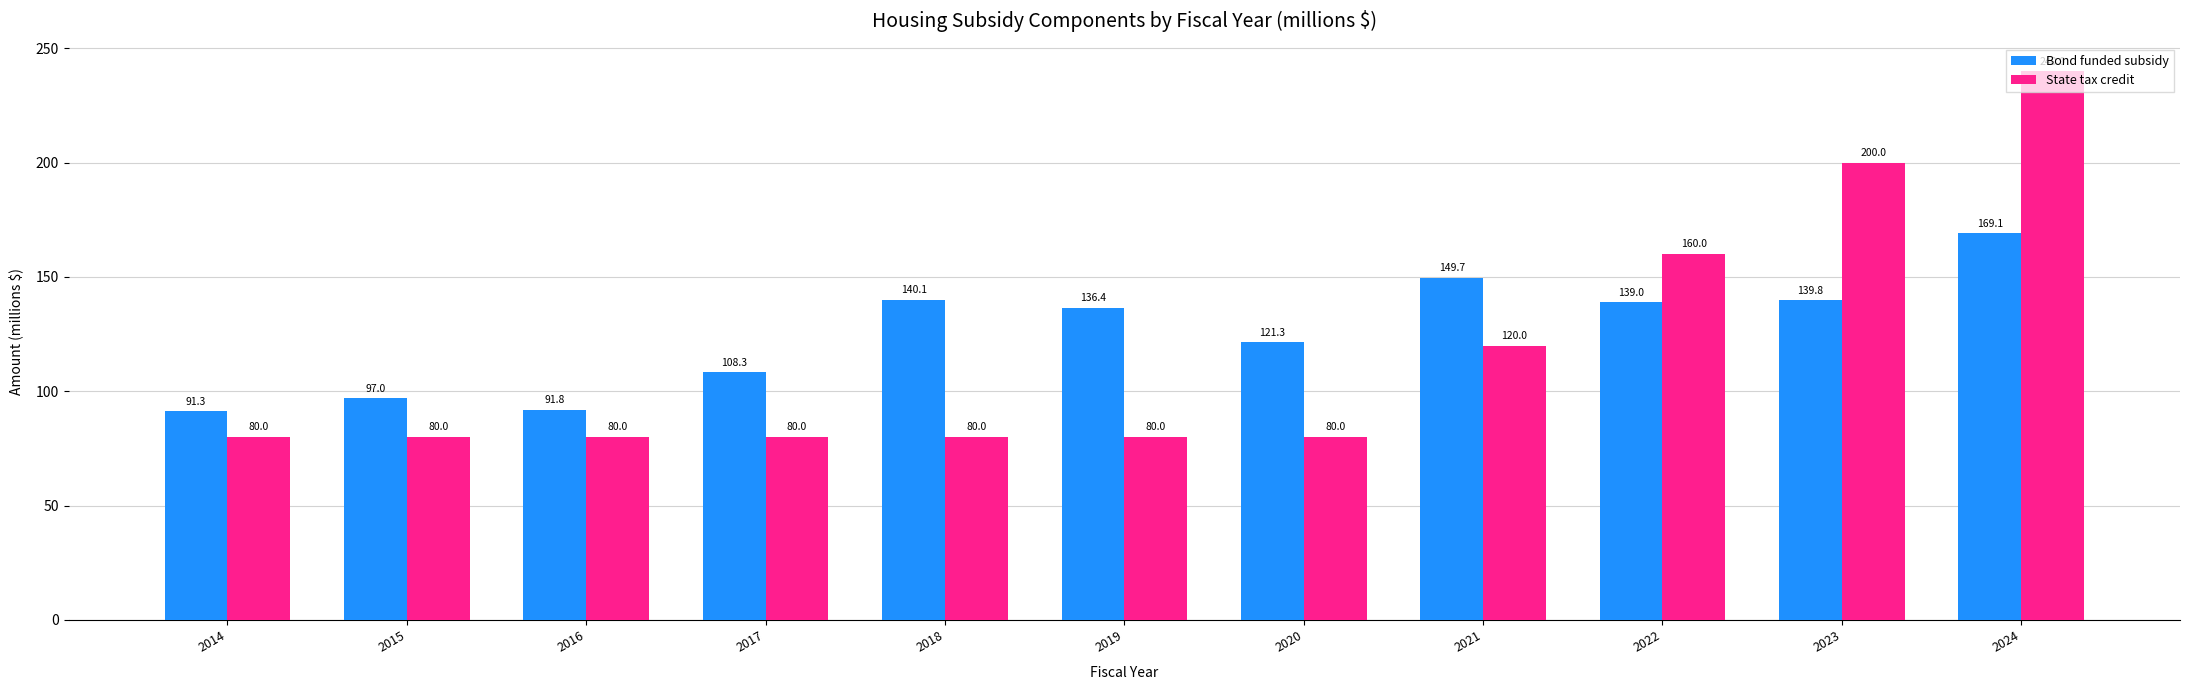

True or false: State tax credit has a value of 23.3 at 2015.

False